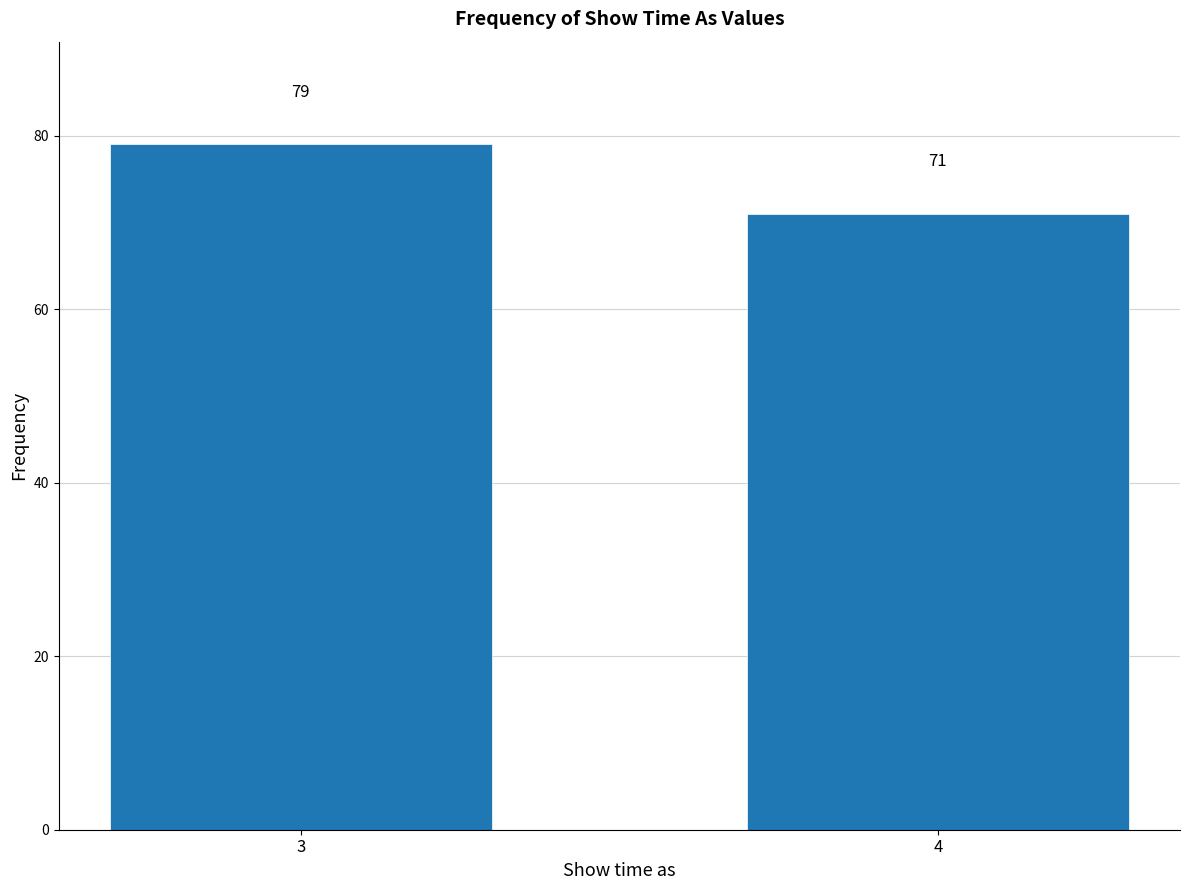

Reading right to left, transcribe all the data shown in this chart.

4=71	3=79